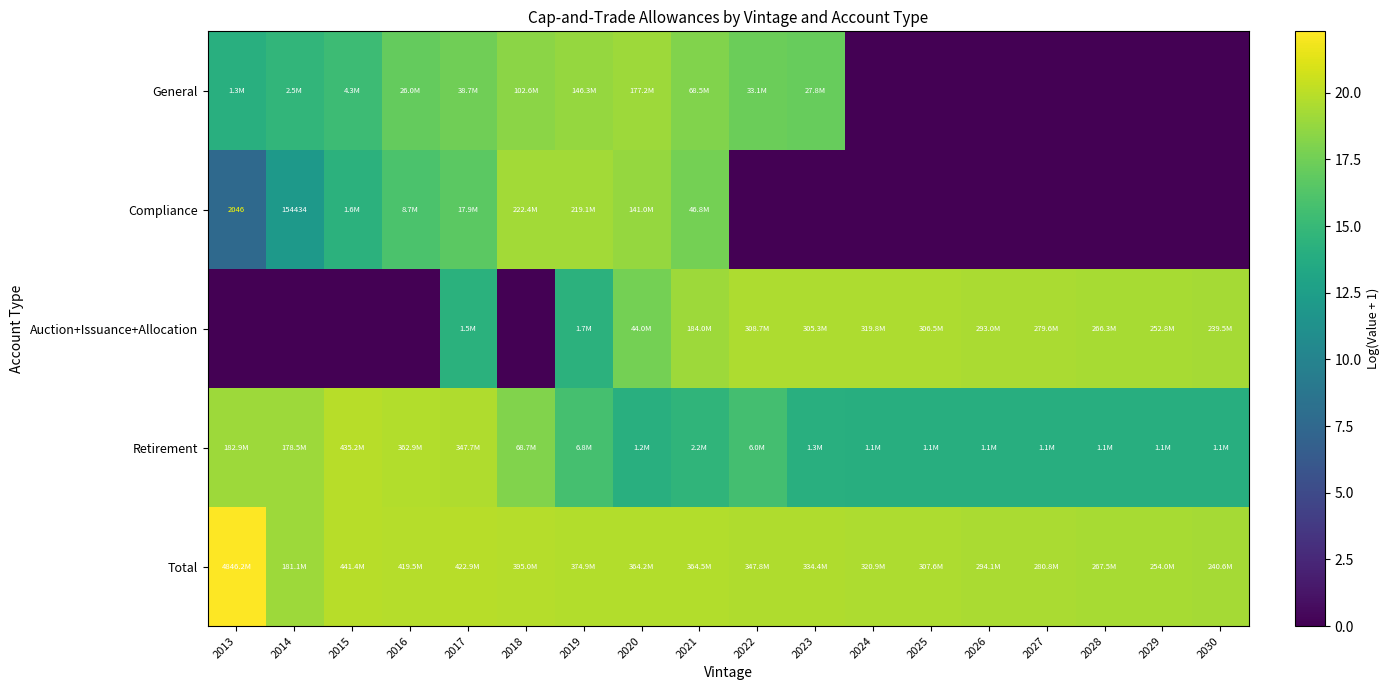

Which has a higher value, 2013 or 2029?

2013